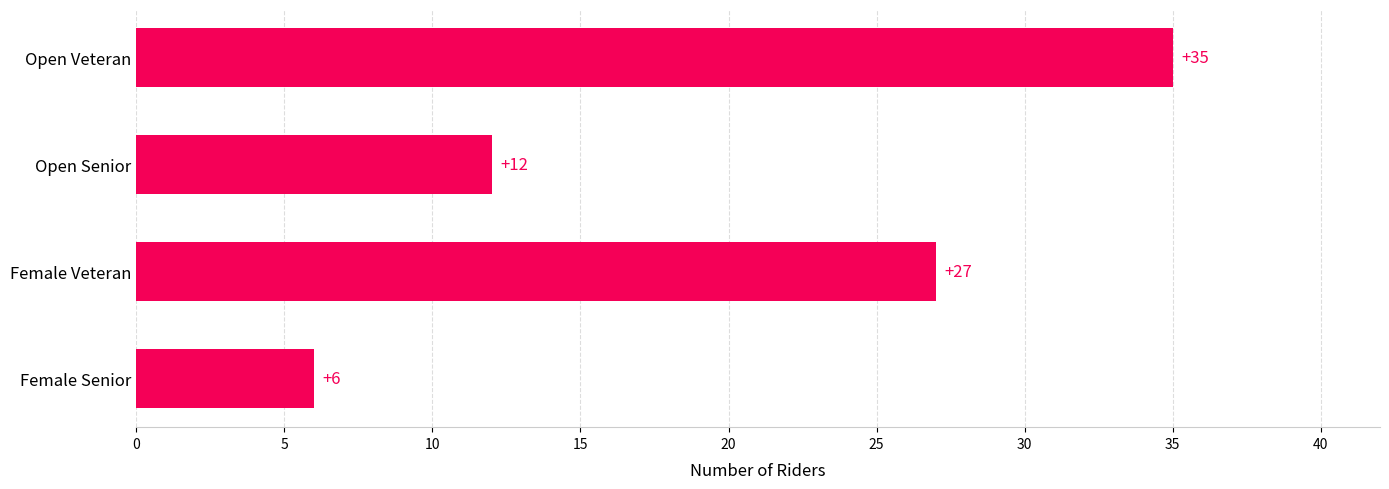

Rank the categories by value from lowest to highest.

Female Senior, Open Senior, Female Veteran, Open Veteran